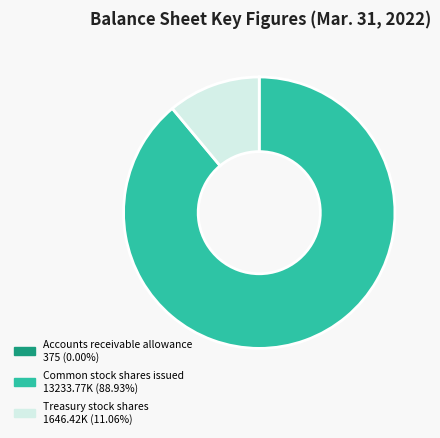

Which category has the biggest portion of the pie?

Common stock shares issued